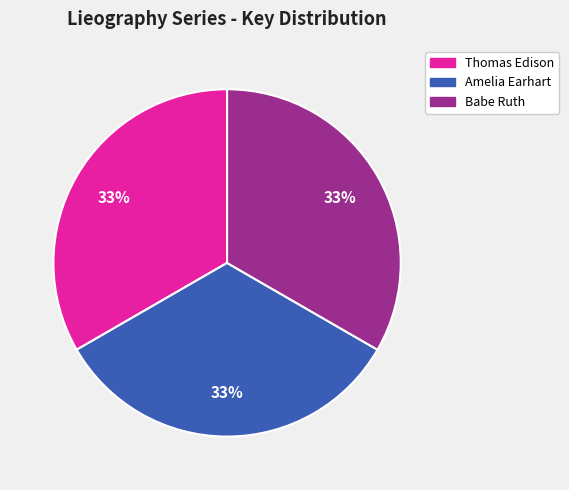

To the nearest percent, what percentage of the pie is Amelia Earhart?

33%